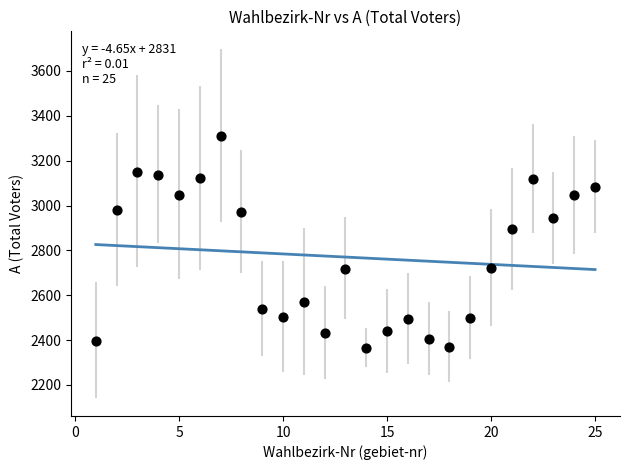

What is the range of Y values (max minus min)?

943